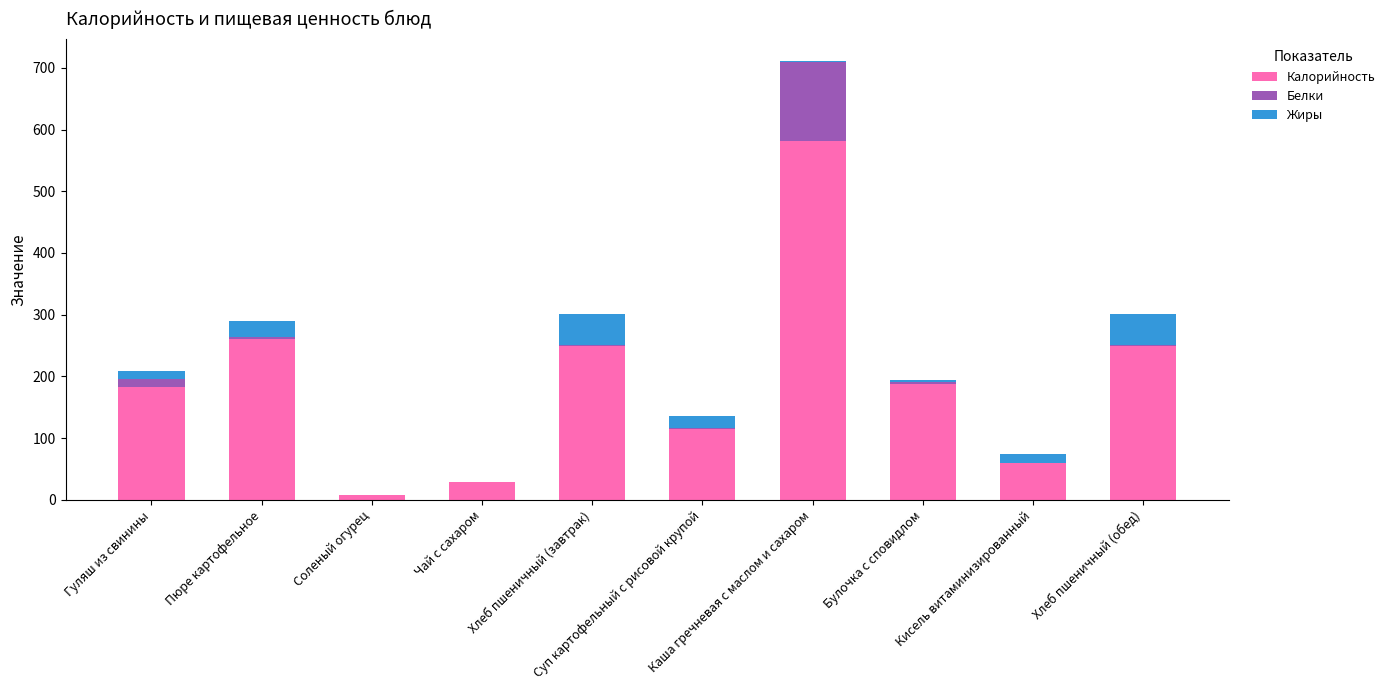

Does the chart contain stacked bars?

Yes